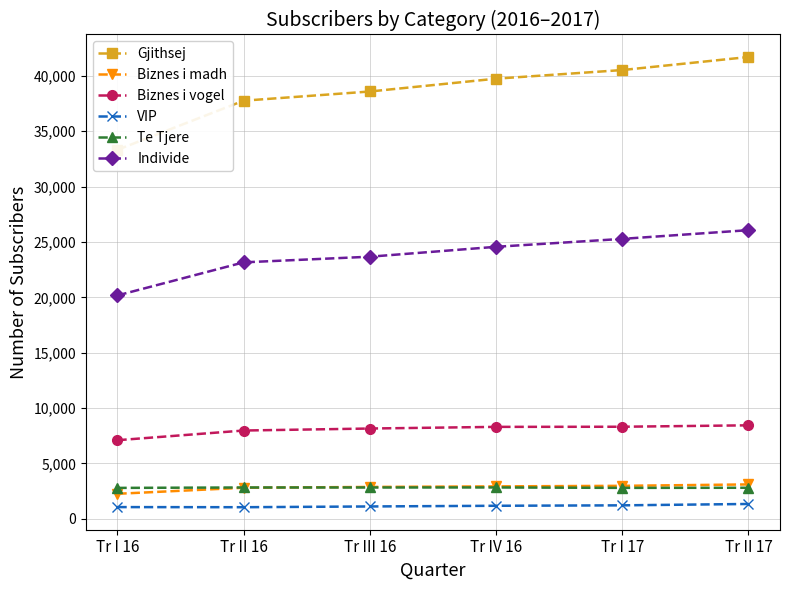

Which series has the largest total across all categories?

Gjithsej